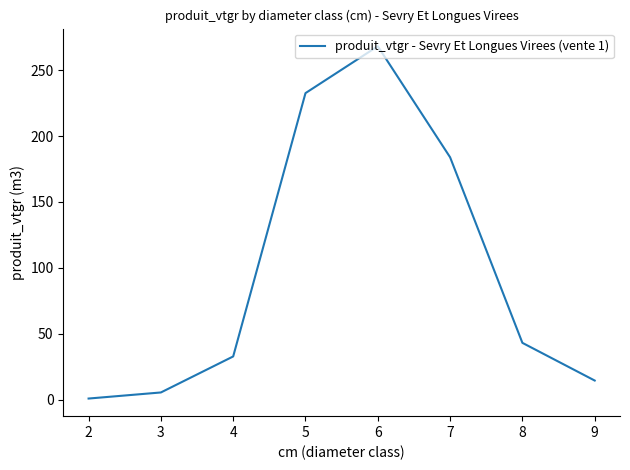

List the labels in order of value, smallest first.

2, 3, 9, 4, 8, 7, 5, 6